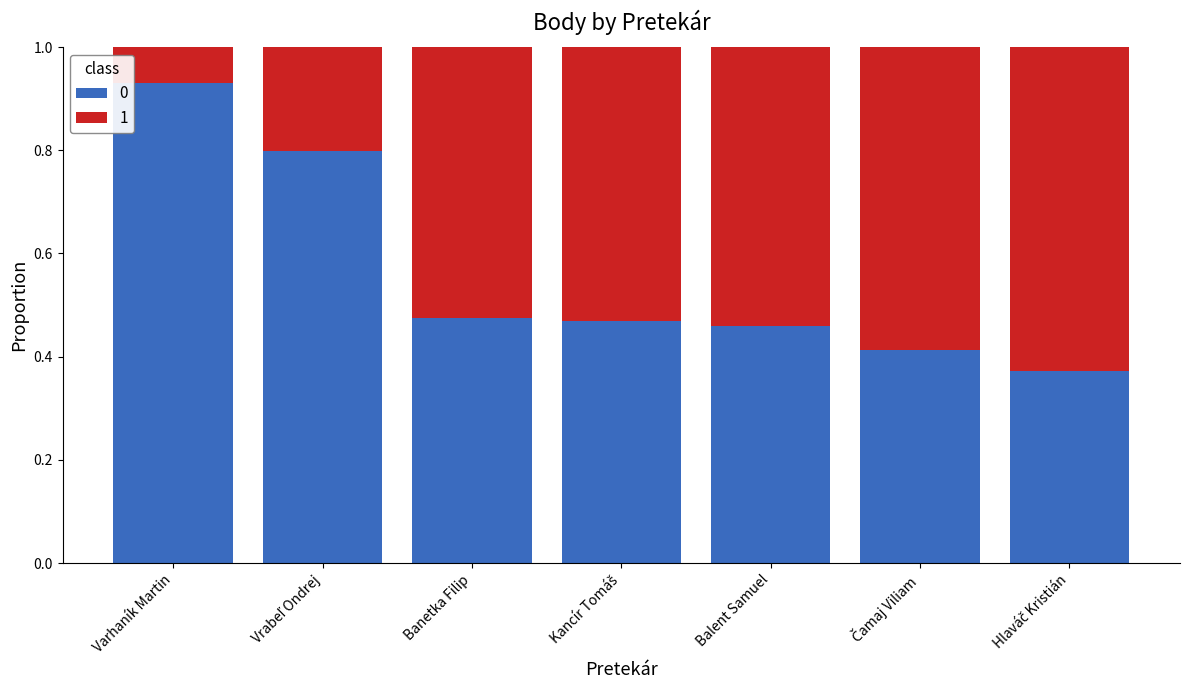

What is the total value across all series at Varhaník Martin?

1.0